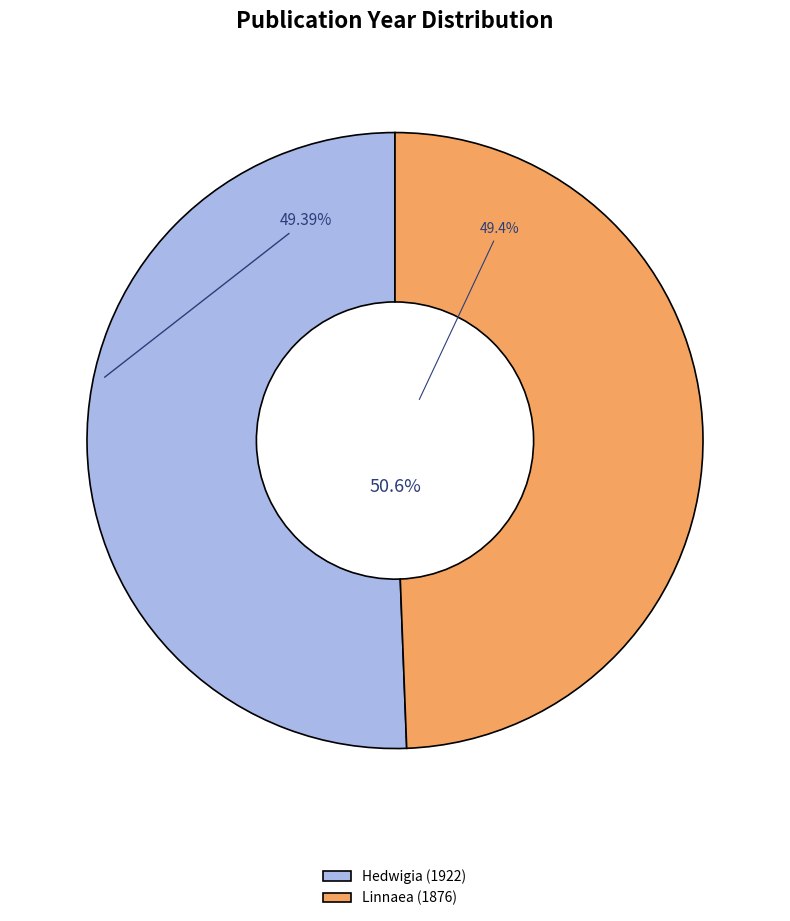

Rank the categories by value from lowest to highest.

Linnaea (1876), Hedwigia (1922)